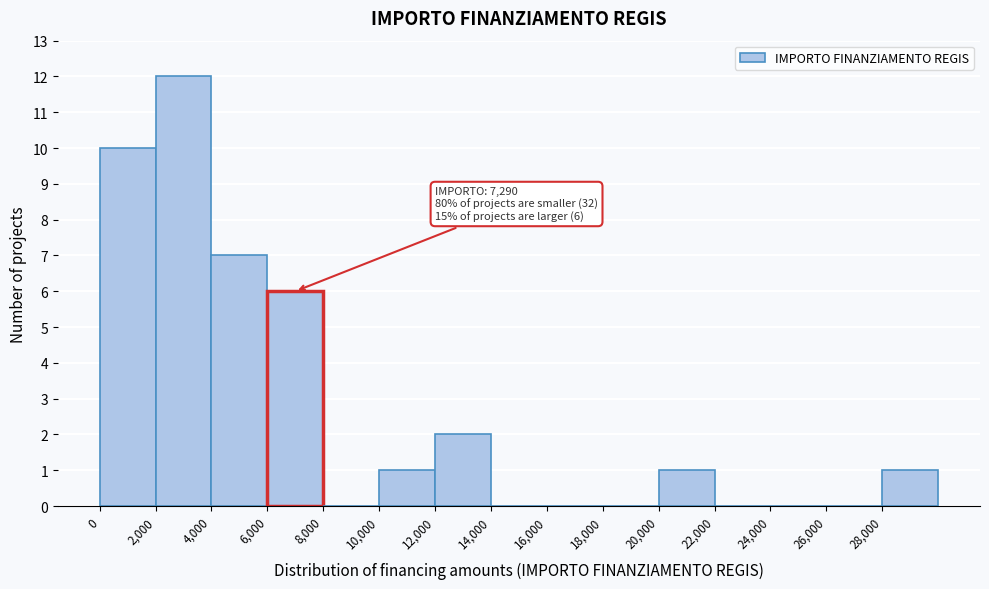

Which range on the x-axis has the tallest bar?

2000 to 4000